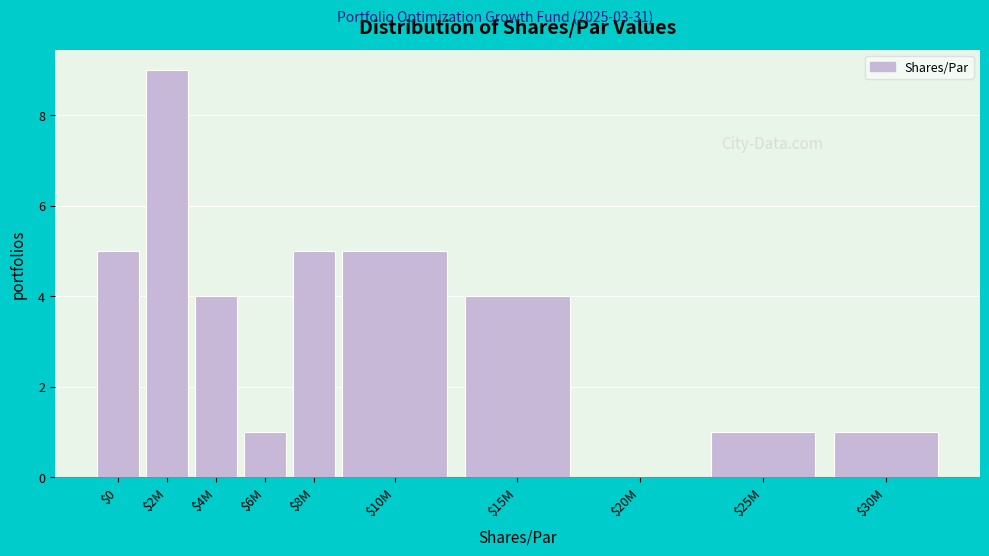

Which label corresponds to the largest value in the chart?

$2M